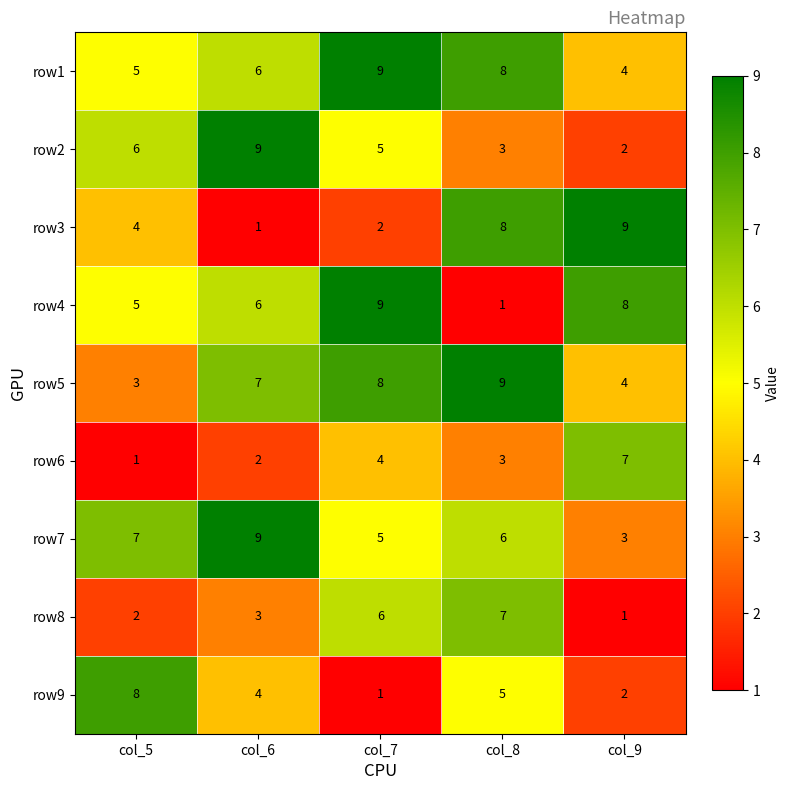

Where does the row7 series first go above 6?

col_5